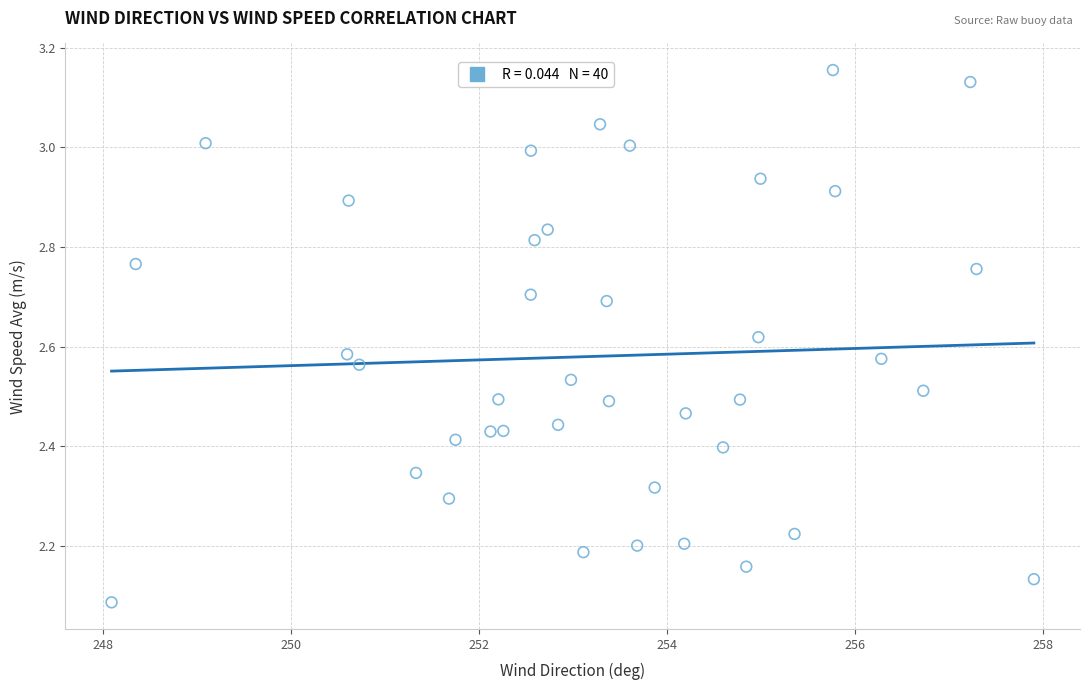

What is the range of Y values (max minus min)?

1.1